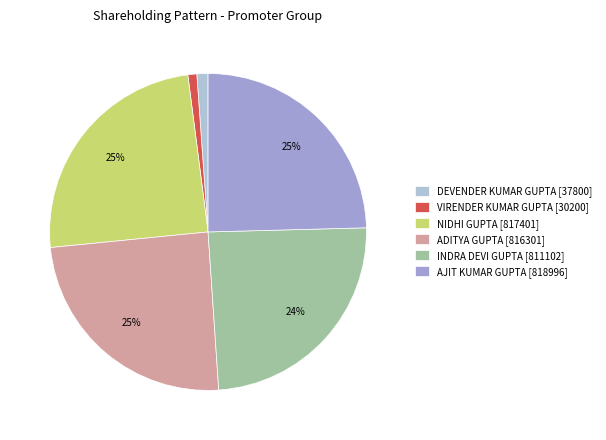

To the nearest percent, what is the difference between the largest and smallest slice percentages?

24%